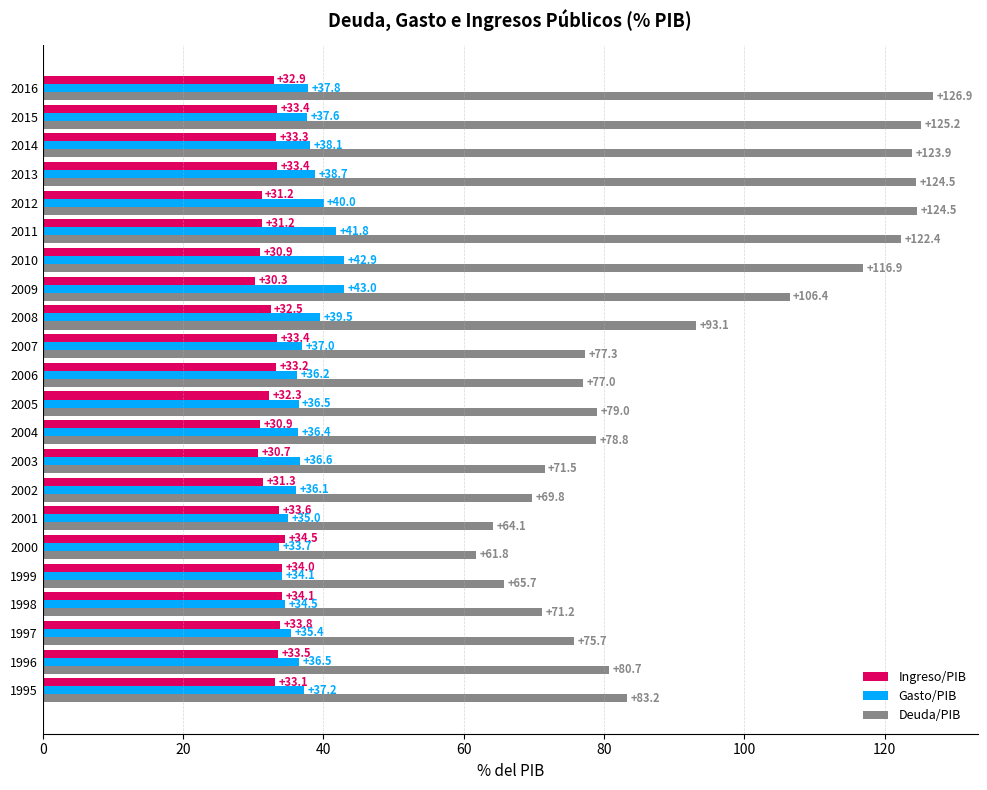

Between 2002 and 2004, which series saw the biggest shift?

Deuda/PIB